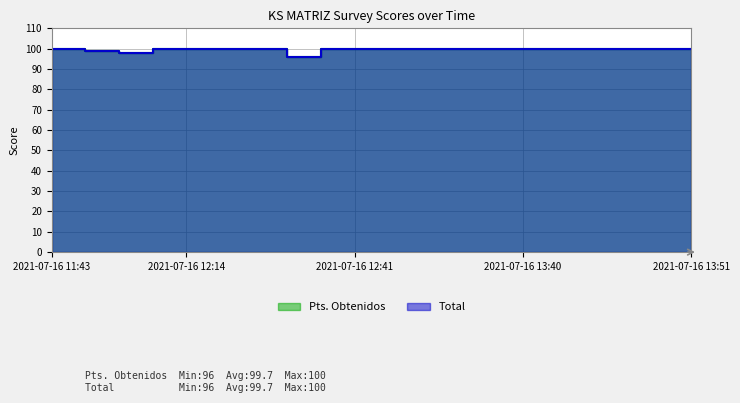

Is the value of Total at 2021-07-16 13:14 greater than the value of Pts. Obtenidos at 2021-07-16 12:41?

No